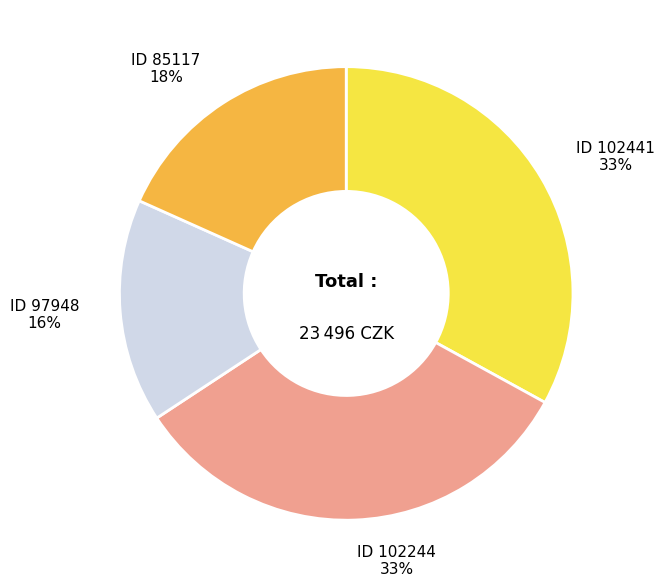

To the nearest percent, what is the difference between the largest and smallest slice percentages?

17%